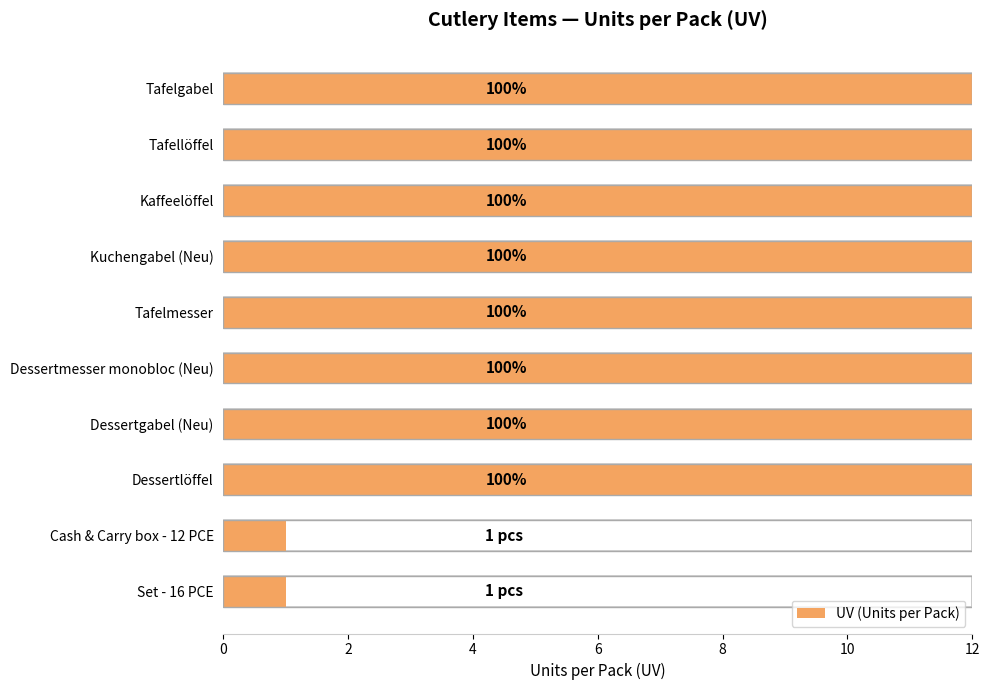

Which has a higher value, Dessertmesser monobloc (Neu) or Dessertlöffel?

Dessertmesser monobloc (Neu)